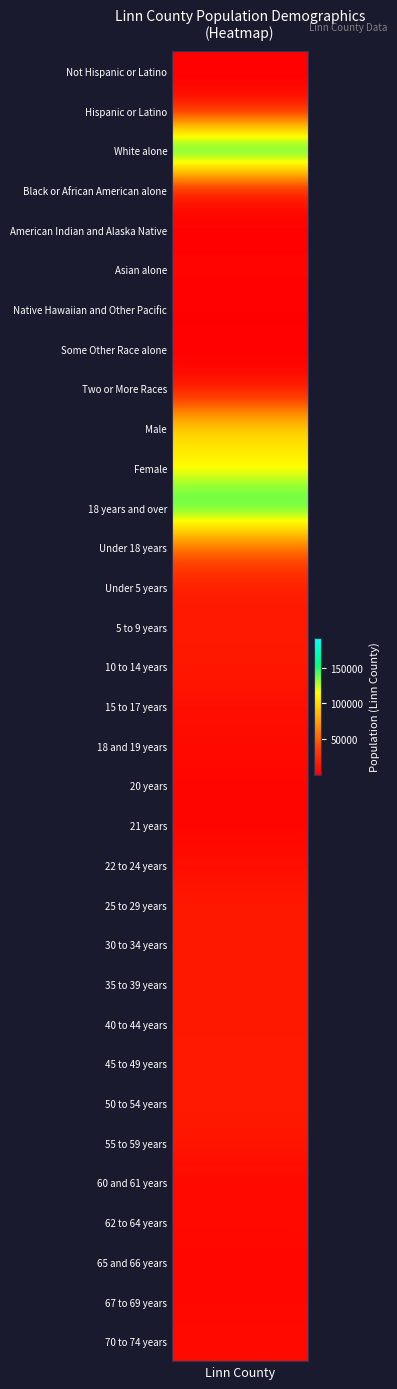

How many data points are less than 8346?

16